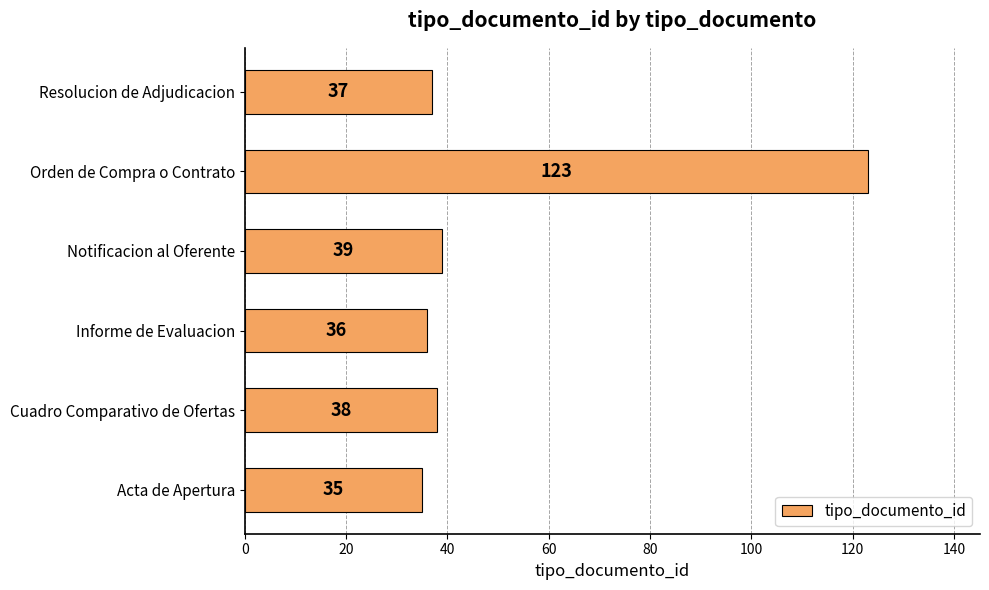

Which has a higher value, Orden de Compra o Contrato or Cuadro Comparativo de Ofertas?

Orden de Compra o Contrato